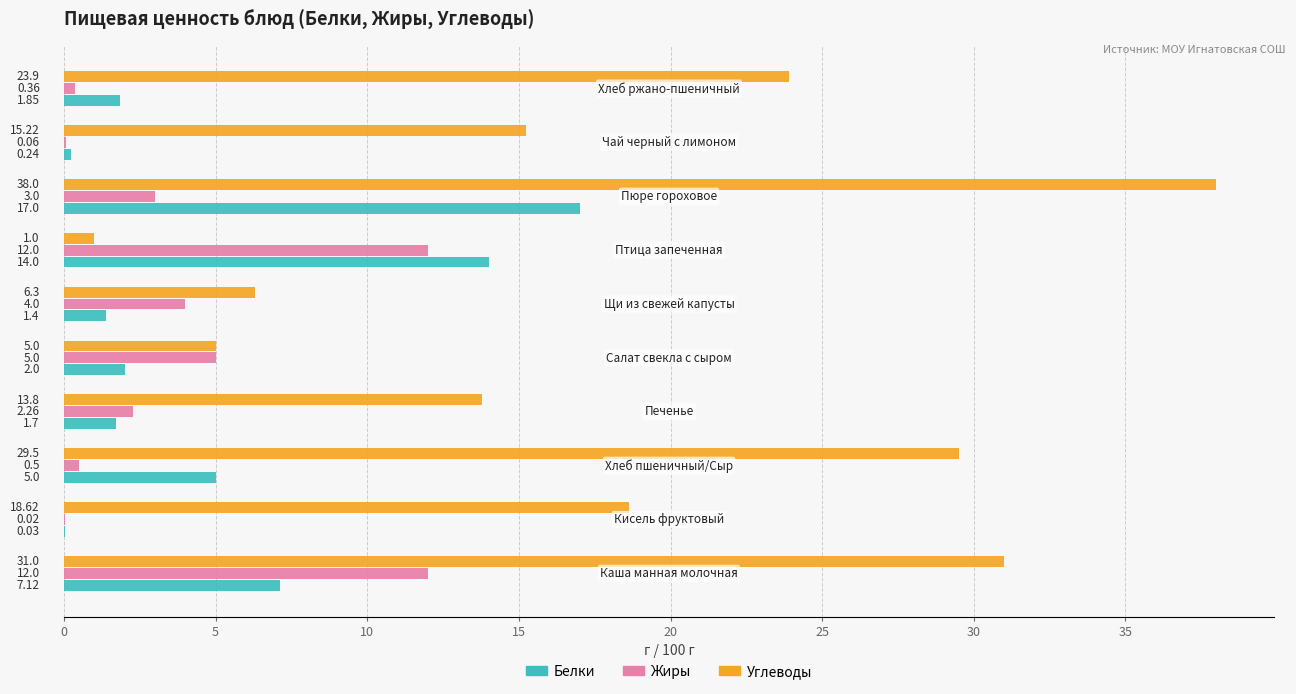

Which series has the largest total across all categories?

Углеводы